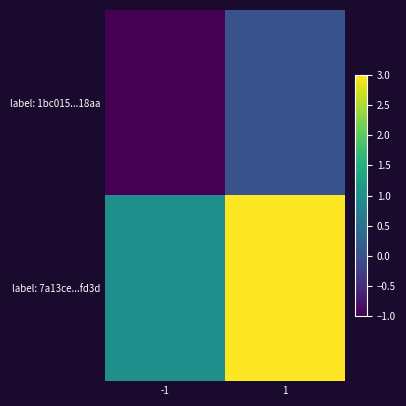

List the series in order of their overall mean, highest first.

label: 7a13ce...fd3d, label: 1bc015...18aa